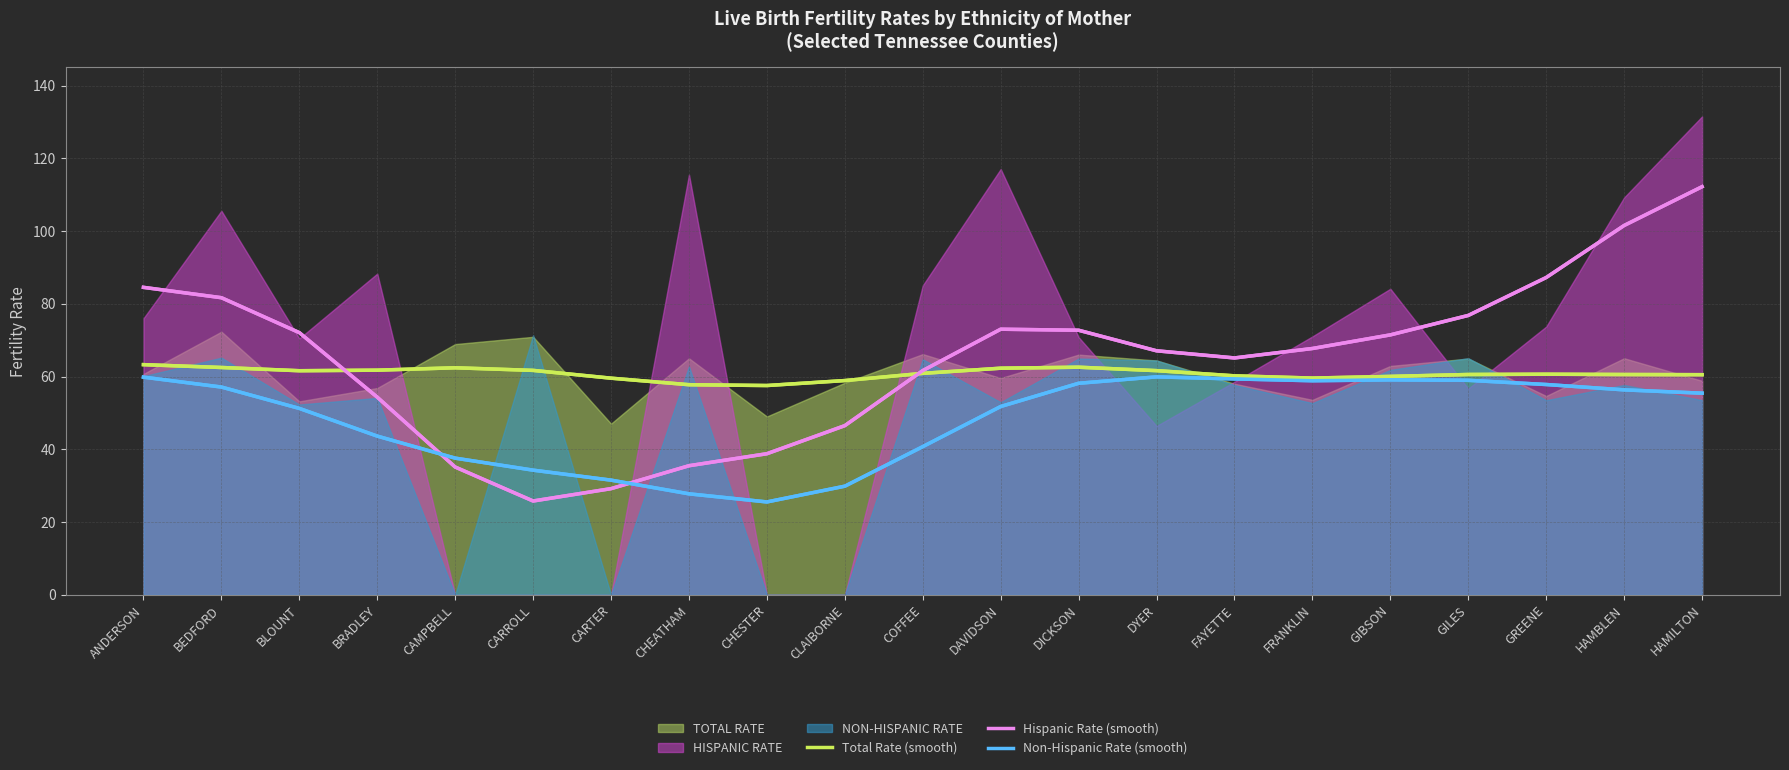

True or false: Total Rate (smooth) has more than 2 interior local peaks.

True